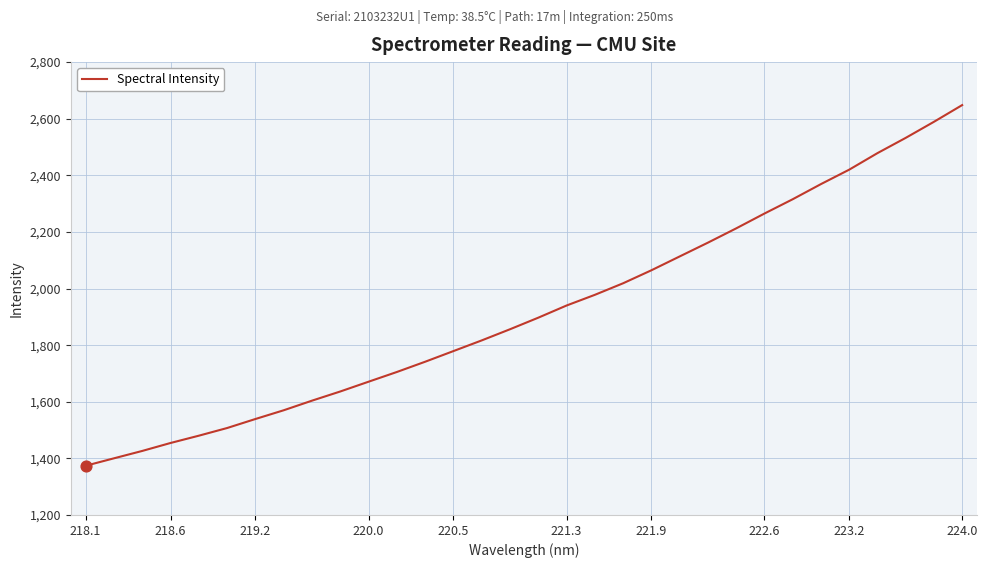

What is the minimum value shown in the chart?

1373.8